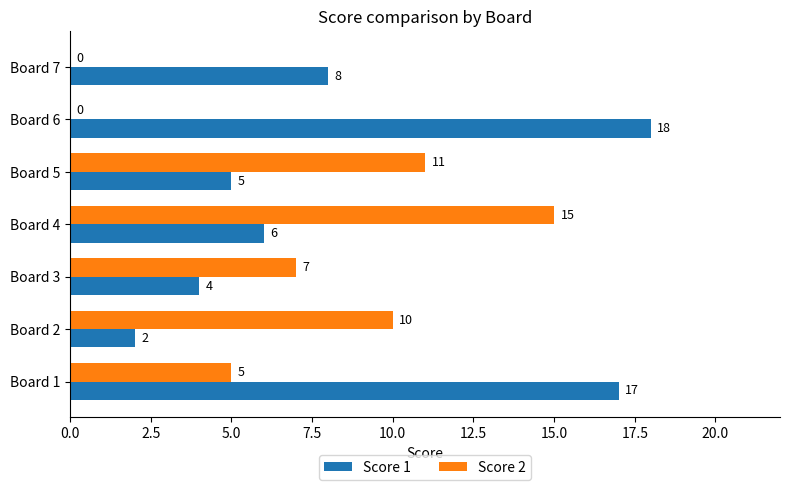

Which series has the largest total across all categories?

Score 1